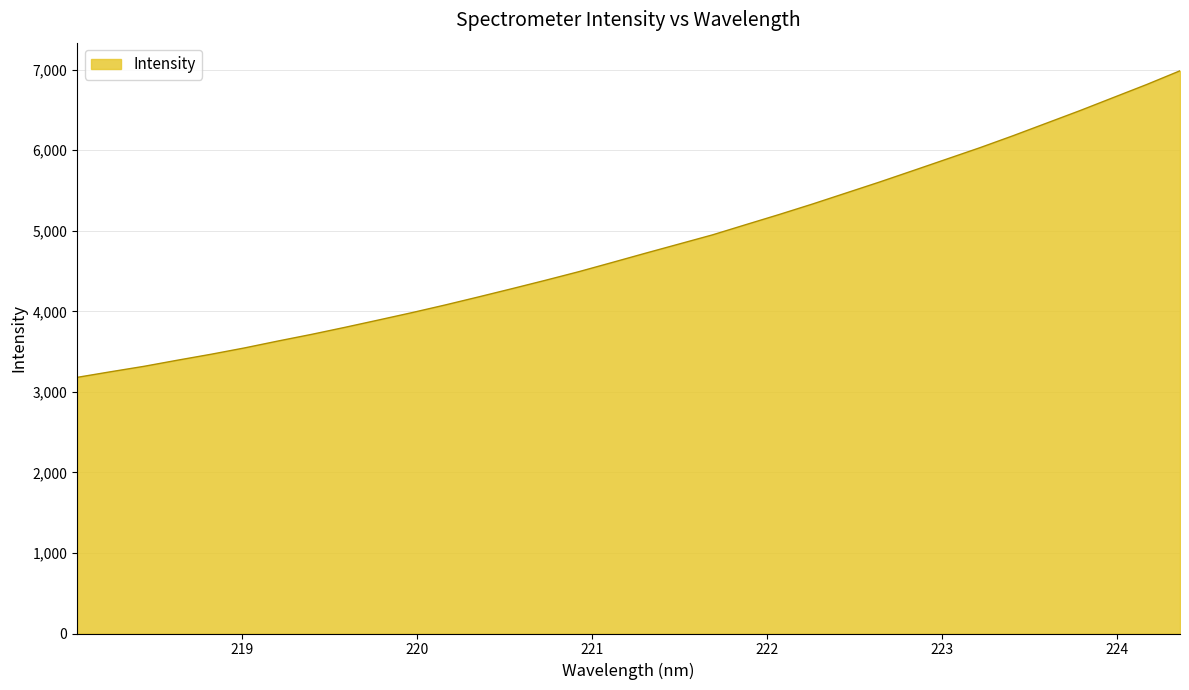

How many lines are shown in the chart?

1